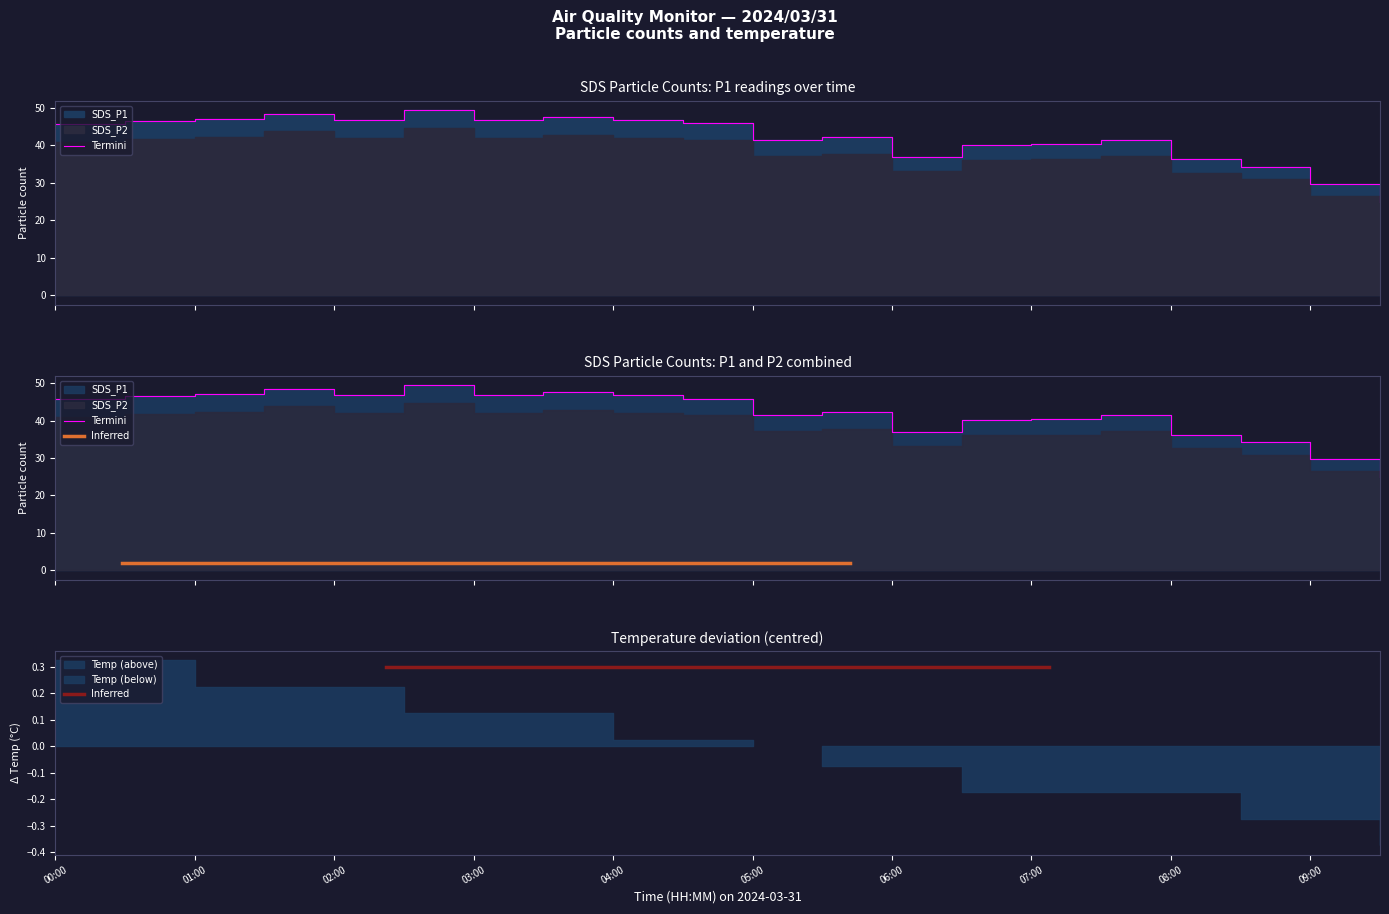

The value of SDS_P2 at 19 is 25.0. True or false?

True